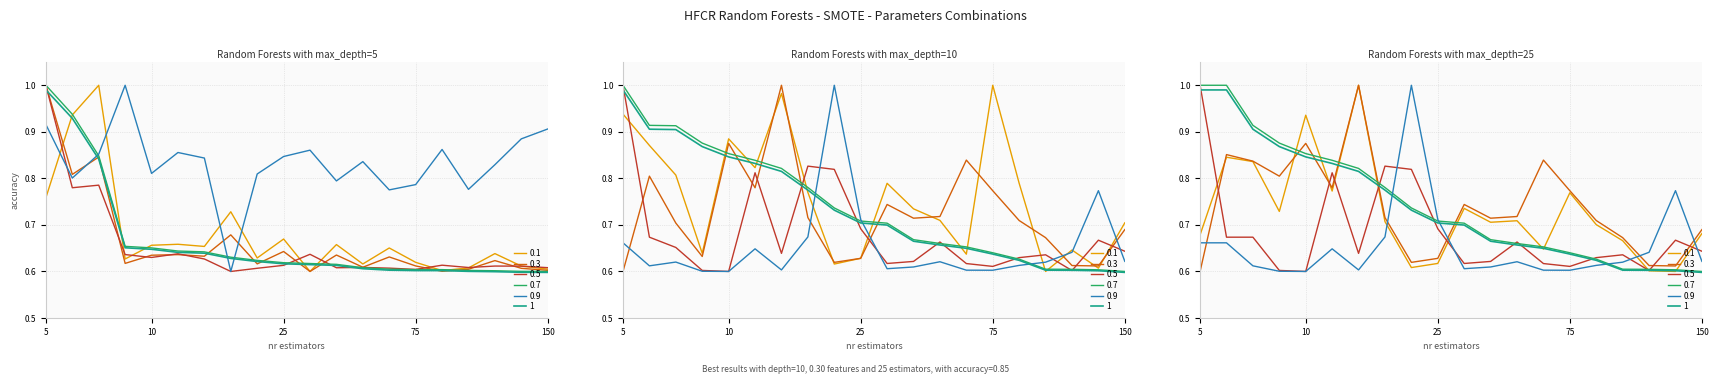

What is the total value across all series at 150?

3.3